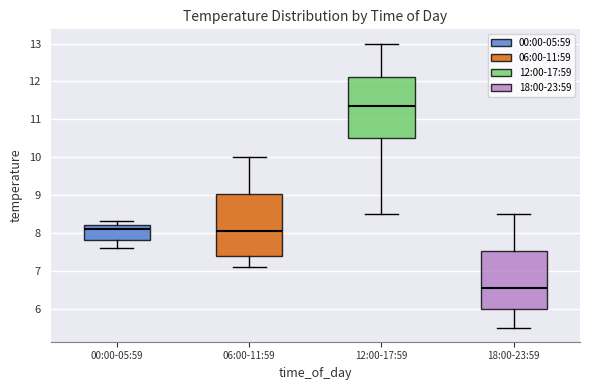

Which box has the highest median line?

12:00-17:59